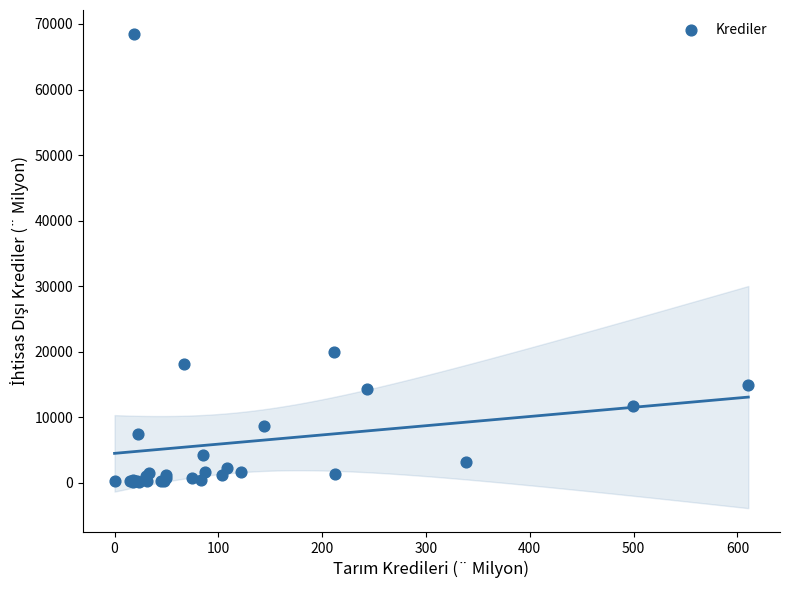

What Y value in the scatter plot is closest to 34326?

19957.9